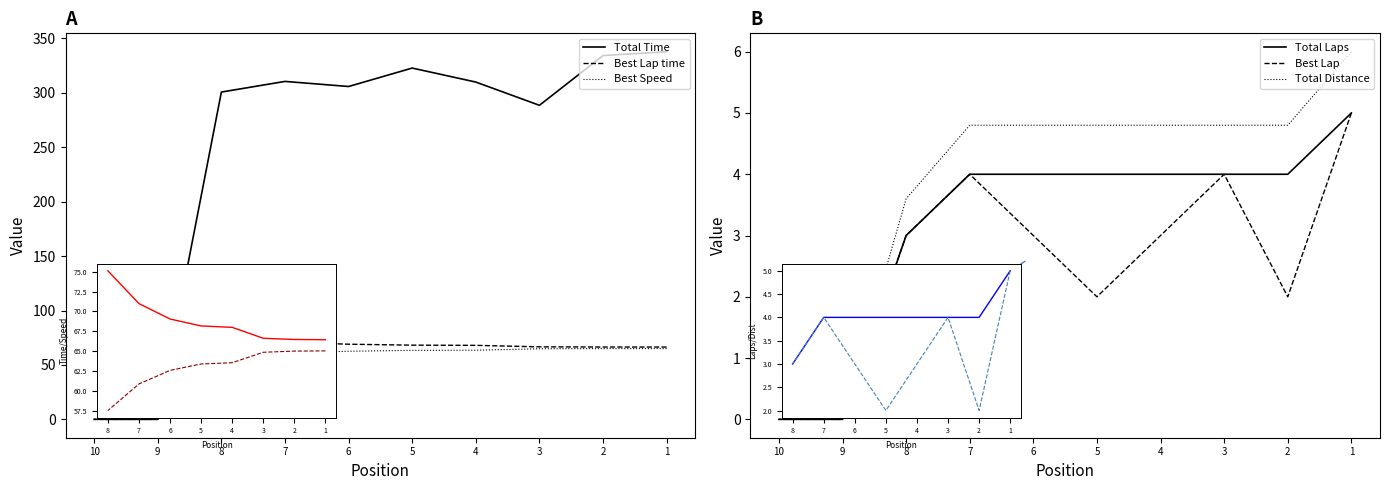

True or false: Best Speed has a value of 42.2 at 4.

False